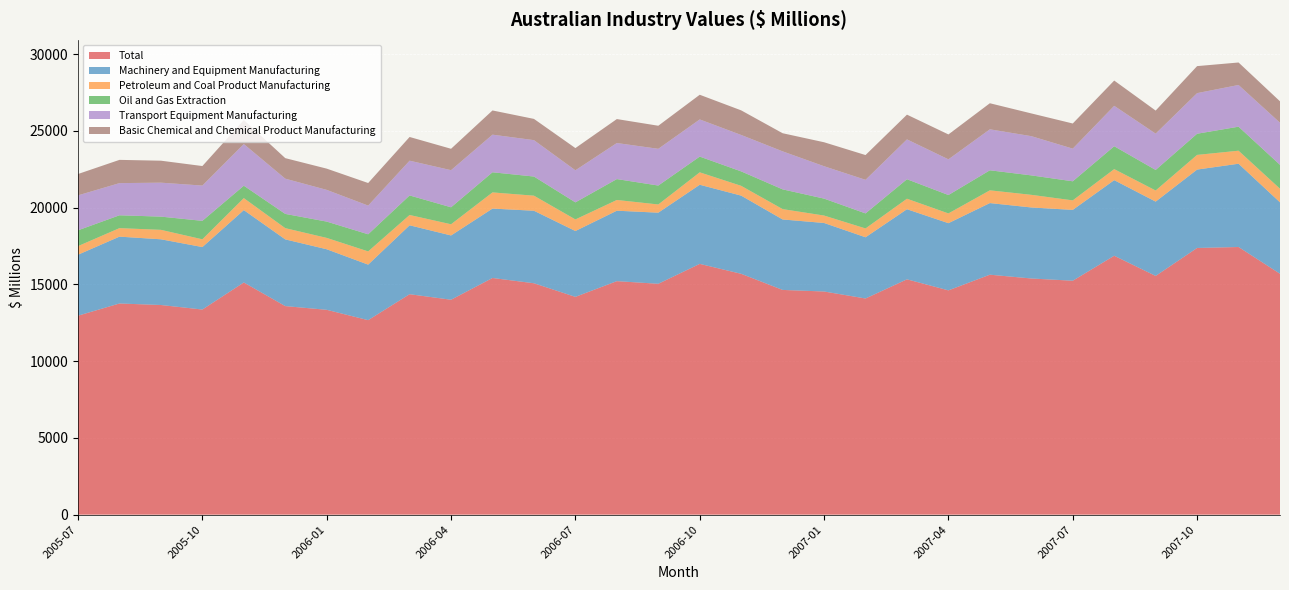

Reading right to left, what are all the values shown in this chart?

Total: 2007-12=15697	2007-11=17440	2007-10=17378	2007-09=15556	2007-08=16871	2007-07=15243	2007-06=15389	2007-05=15636	2007-04=14615	2007-03=15334	2007-02=14086	2007-01=14541	2006-12=14644	2006-11=15694	2006-10=16341	2006-09=15044	2006-08=15216	2006-07=14192	2006-06=15078	2006-05=15422	2006-04=14004	2006-03=14365	2006-02=12674	2006-01=13348	2005-12=13590	2005-11=15129	2005-10=13366	2005-09=13661	2005-08=13760	2005-07=12965
Machinery and Equipment Manufacturing: 2007-12=4654	2007-11=5427	2007-10=5108	2007-09=4843	2007-08=4926	2007-07=4616	2007-06=4628	2007-05=4667	2007-04=4378	2007-03=4568	2007-02=3989	2007-01=4465	2006-12=4591	2006-11=5094	2006-10=5156	2006-09=4633	2006-08=4590	2006-07=4290	2006-06=4725	2006-05=4522	2006-04=4189	2006-03=4491	2006-02=3618	2006-01=3946	2005-12=4347	2005-11=4716	2005-10=4071	2005-09=4282	2005-08=4356	2005-07=3973
Petroleum and Coal Product Manufacturing: 2007-12=887	2007-11=848	2007-10=956	2007-09=723	2007-08=719	2007-07=620	2007-06=823	2007-05=830	2007-04=635	2007-03=685	2007-02=575	2007-01=484	2006-12=675	2006-11=638	2006-10=809	2006-09=535	2006-08=699	2006-07=755	2006-06=982	2006-05=1054	2006-04=729	2006-03=671	2006-02=862	2006-01=740	2005-12=732	2005-11=781	2005-10=505	2005-09=616	2005-08=554	2005-07=560
Oil and Gas Extraction: 2007-12=1556	2007-11=1565	2007-10=1379	2007-09=1340	2007-08=1490	2007-07=1243	2007-06=1267	2007-05=1306	2007-04=1199	2007-03=1270	2007-02=980	2007-01=1104	2006-12=1286	2006-11=941	2006-10=1026	2006-09=1233	2006-08=1361	2006-07=1112	2006-06=1247	2006-05=1312	2006-04=1106	2006-03=1273	2006-02=1115	2006-01=1062	2005-12=928	2005-11=808	2005-10=1203	2005-09=861	2005-08=837	2005-07=1030
Transport Equipment Manufacturing: 2007-12=2743	2007-11=2718	2007-10=2646	2007-09=2367	2007-08=2634	2007-07=2128	2007-06=2556	2007-05=2670	2007-04=2326	2007-03=2596	2007-02=2188	2007-01=2110	2006-12=2477	2006-11=2374	2006-10=2421	2006-09=2394	2006-08=2350	2006-07=2090	2006-06=2372	2006-05=2451	2006-04=2419	2006-03=2265	2006-02=1870	2006-01=2067	2005-12=2296	2005-11=2716	2005-10=2299	2005-09=2213	2005-08=2096	2005-07=2278
Basic Chemical and Chemical Product Manufacturing: 2007-12=1396	2007-11=1465	2007-10=1760	2007-09=1501	2007-08=1646	2007-07=1638	2007-06=1482	2007-05=1699	2007-04=1622	2007-03=1612	2007-02=1614	2007-01=1562	2006-12=1181	2006-11=1603	2006-10=1608	2006-09=1503	2006-08=1561	2006-07=1447	2006-06=1384	2006-05=1577	2006-04=1394	2006-03=1545	2006-02=1471	2006-01=1384	2005-12=1338	2005-11=1566	2005-10=1272	2005-09=1432	2005-08=1515	2005-07=1391